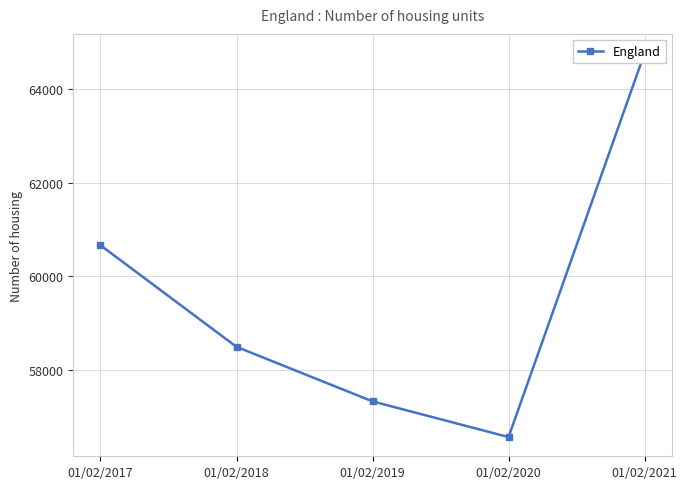

What is the greatest value displayed?

64764